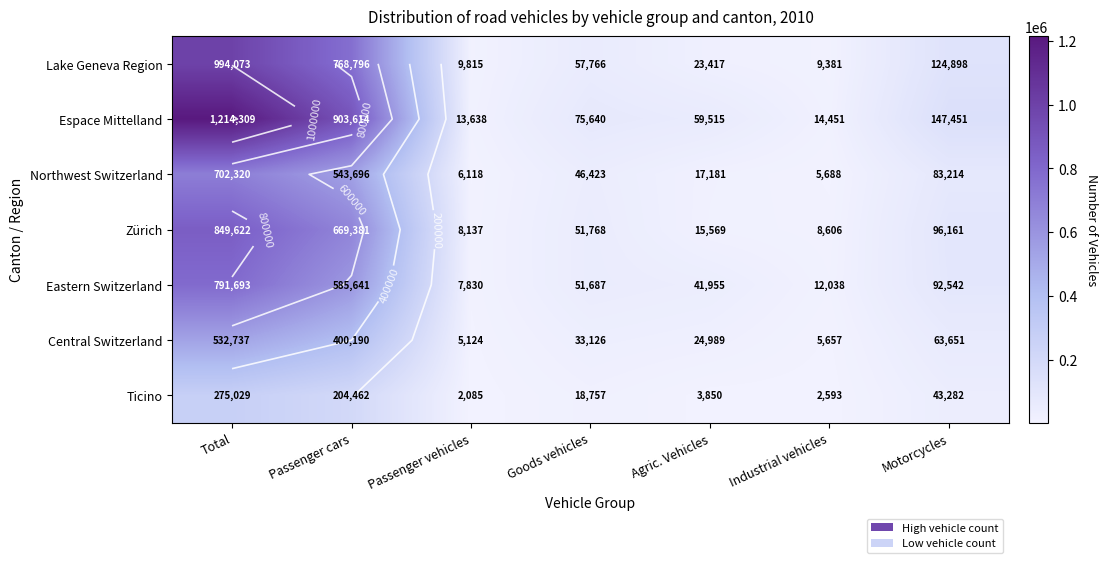

Between Goods vehicles and Passenger cars, which is larger?

Passenger cars